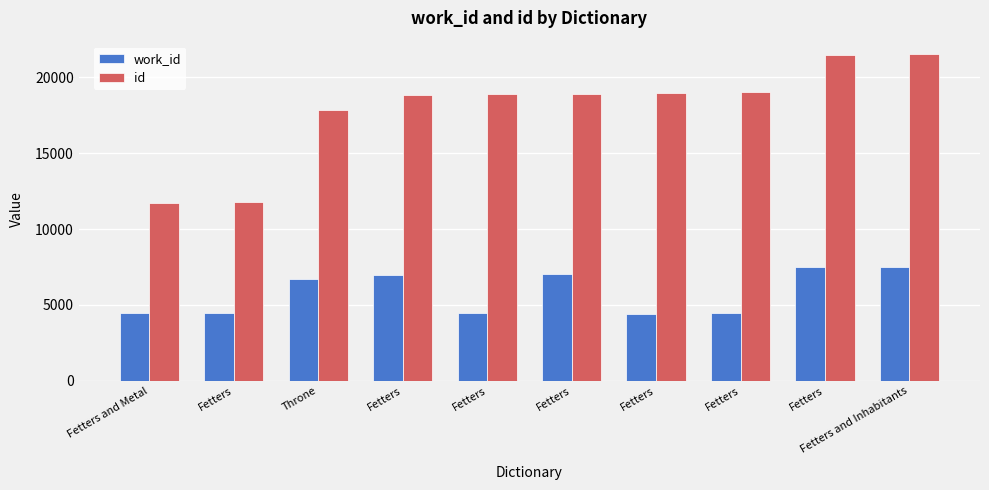

Rank the series by their average value, from highest to lowest.

id, work_id